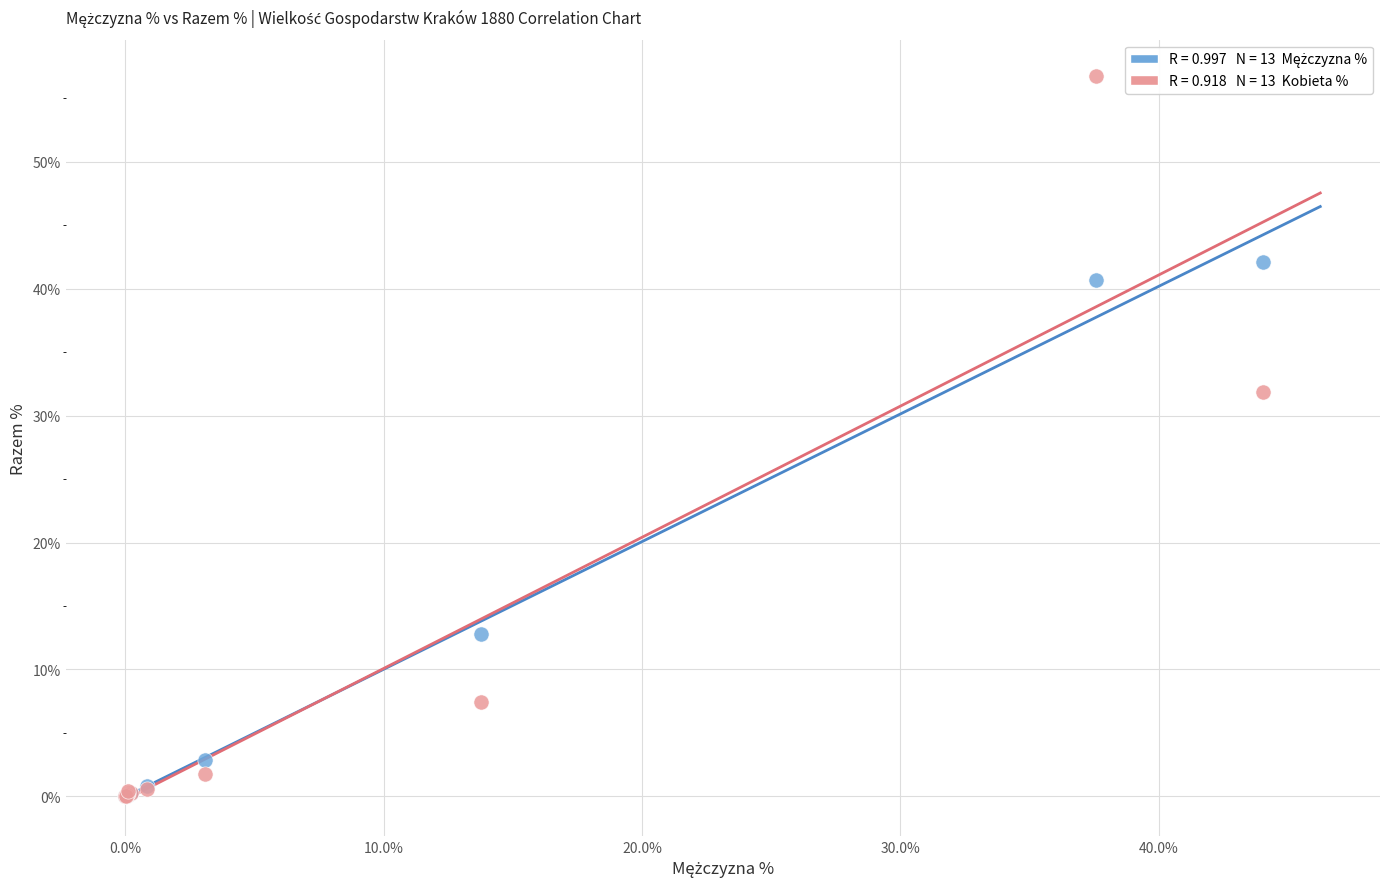

Across all series, what Y value is closest to 28?

31.9